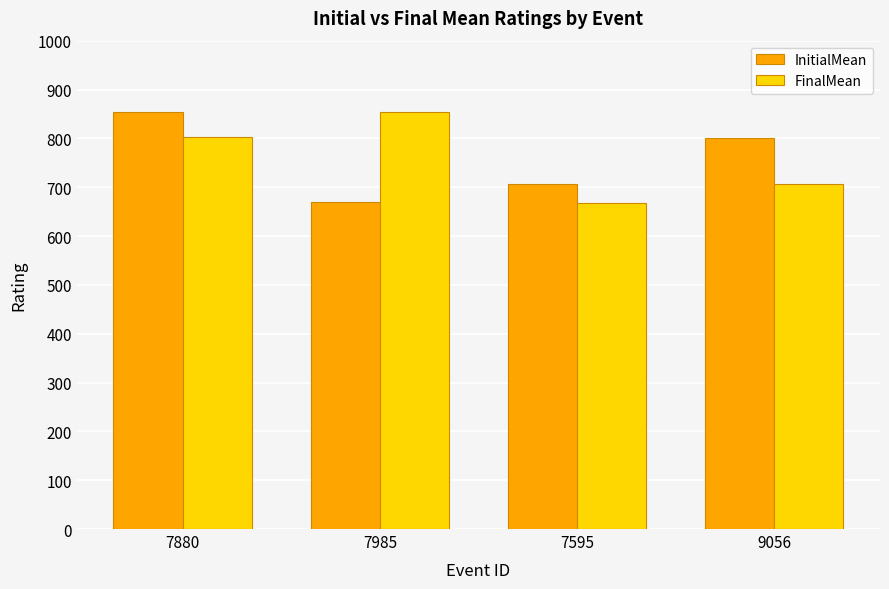

What is the maximum value for InitialMean?

854